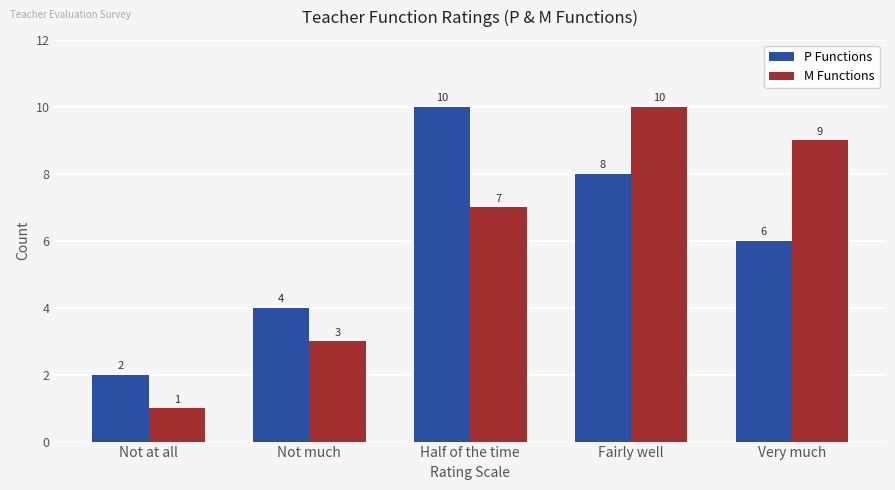

Reading left to right, list all the values displayed in this chart.

P Functions: 2	4	10	8	6
M Functions: 1	3	7	10	9